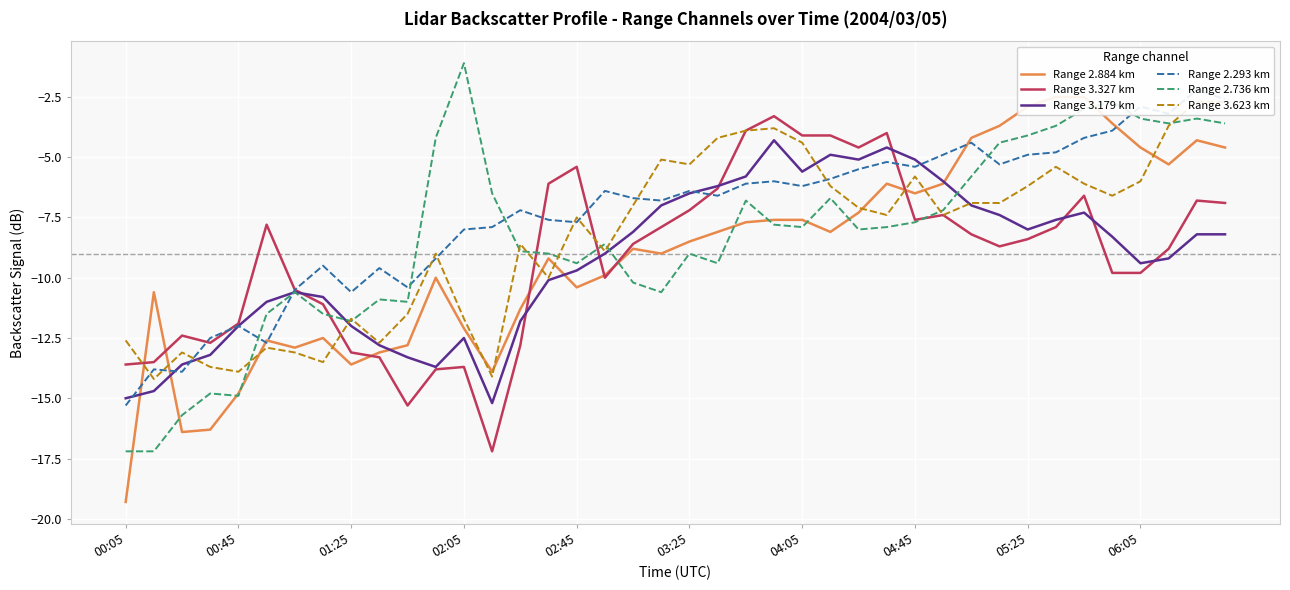

How many series are shown in this chart?

6